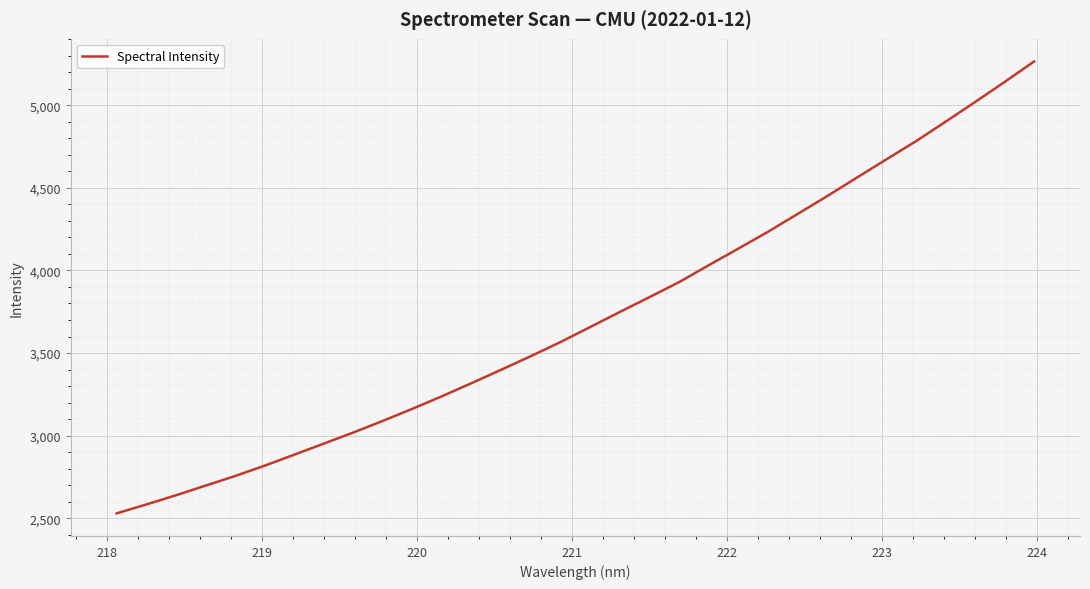

What is the greatest value displayed?

5264.5